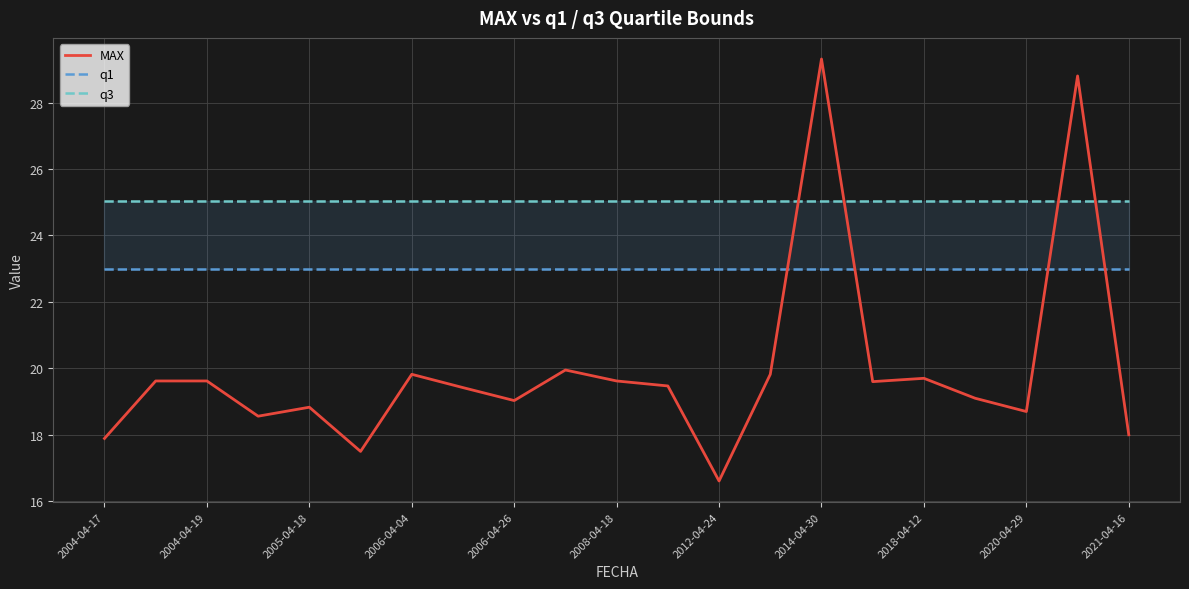

Reading left to right, list all the values displayed in this chart.

MAX: 17.9	19.6	19.6	18.6	18.8	17.5	19.8	19.4	19.0	19.9	19.6	19.5	16.6	19.8	29.3	19.6	19.7	19.1	18.7	28.8	18.0
q1: 23.0	23.0	23.0	23.0	23.0	23.0	23.0	23.0	23.0	23.0	23.0	23.0	23.0	23.0	23.0	23.0	23.0	23.0	23.0	23.0	23.0
q3: 25.0	25.0	25.0	25.0	25.0	25.0	25.0	25.0	25.0	25.0	25.0	25.0	25.0	25.0	25.0	25.0	25.0	25.0	25.0	25.0	25.0